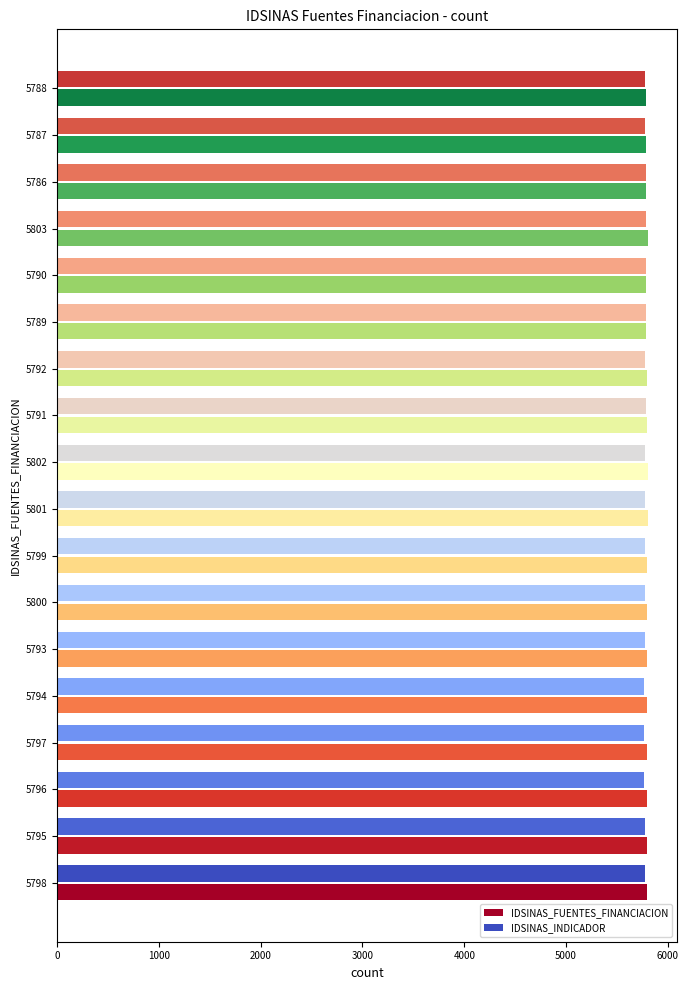

What is the minimum value shown in the chart?

5768